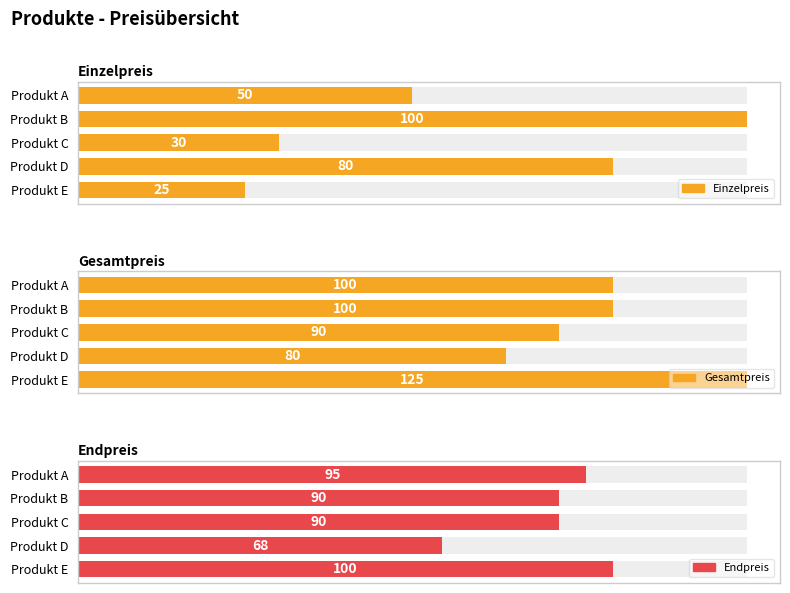

Does the chart contain stacked bars?

No